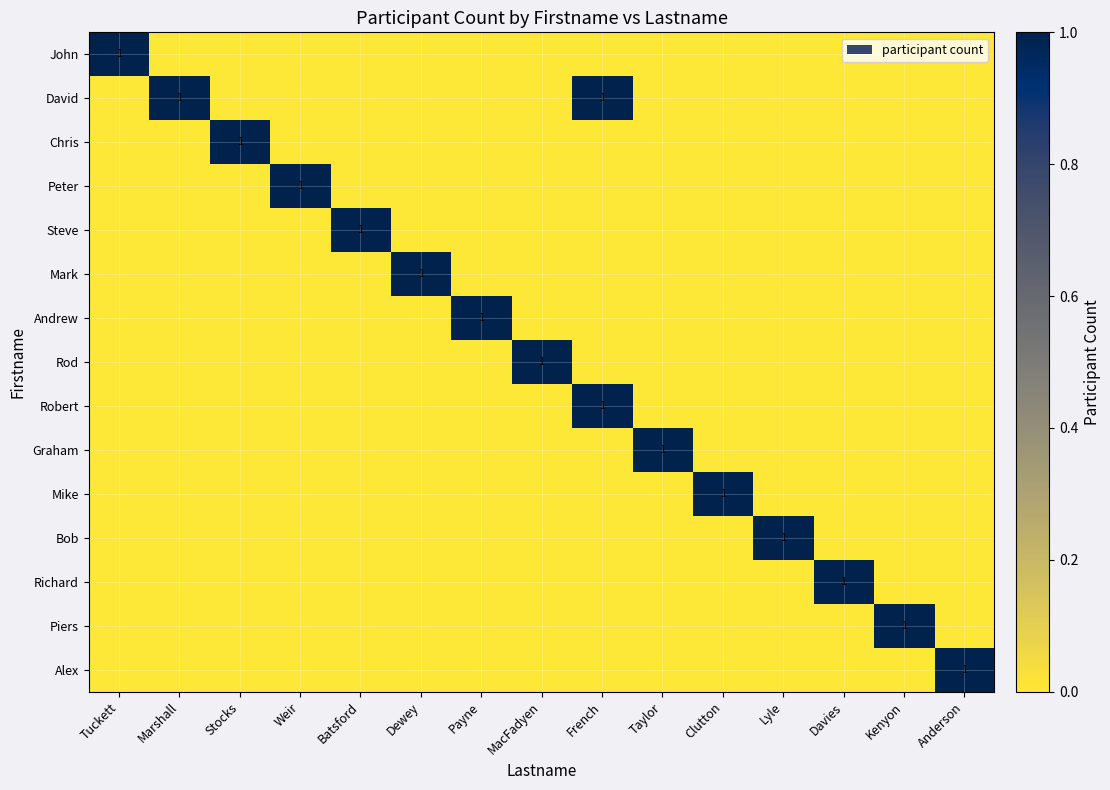

Read the Graham value at Taylor.

1